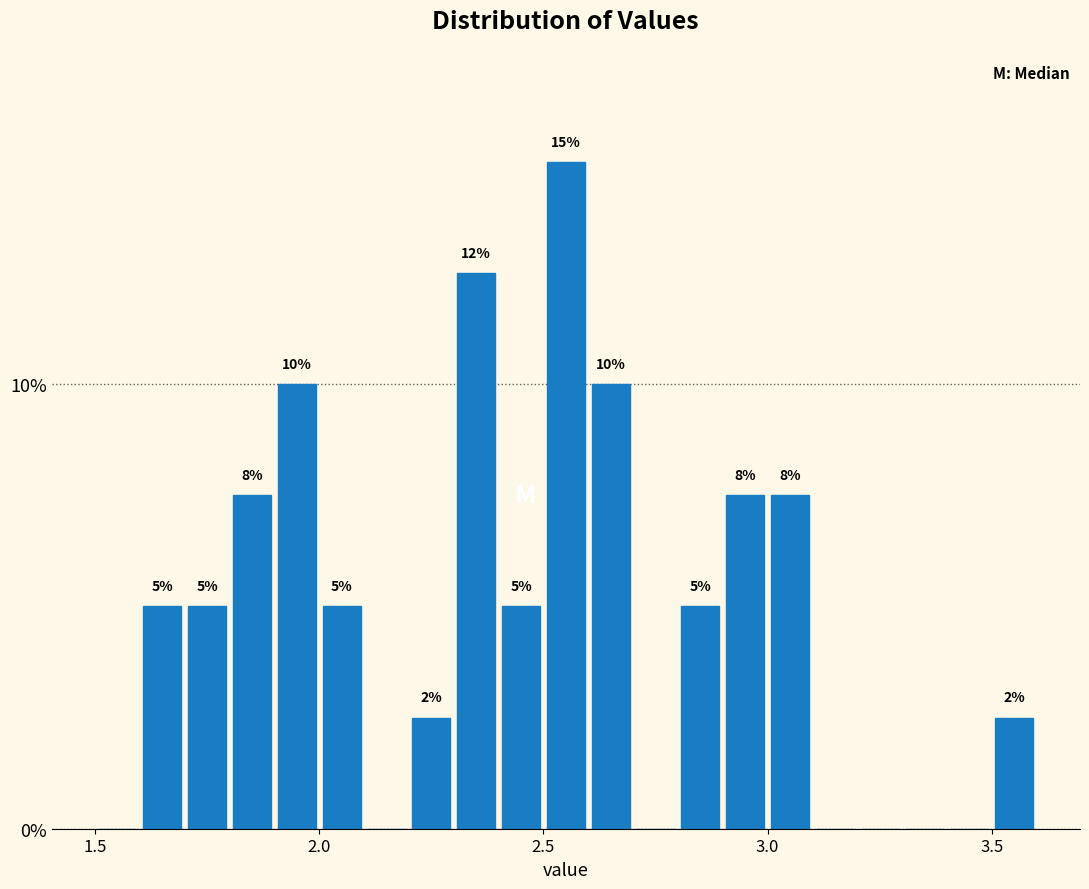

Around what value on the x-axis is the tallest bar? Give the approximate position of its centre, as read against the axis.

2.55